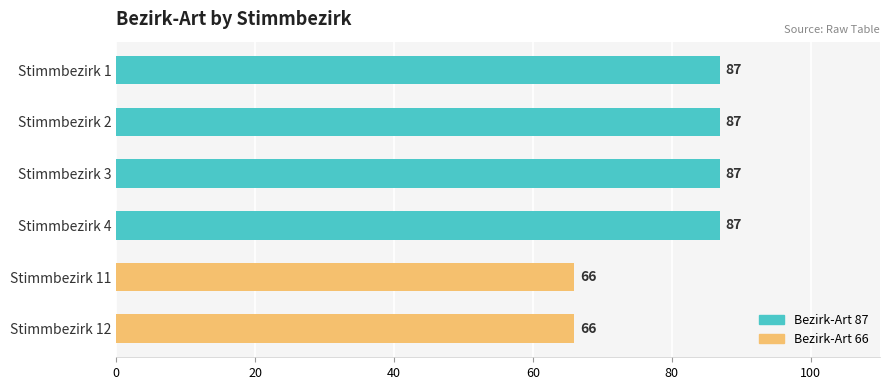

What is the change in value from Stimmbezirk 1 to Stimmbezirk 12?

-21